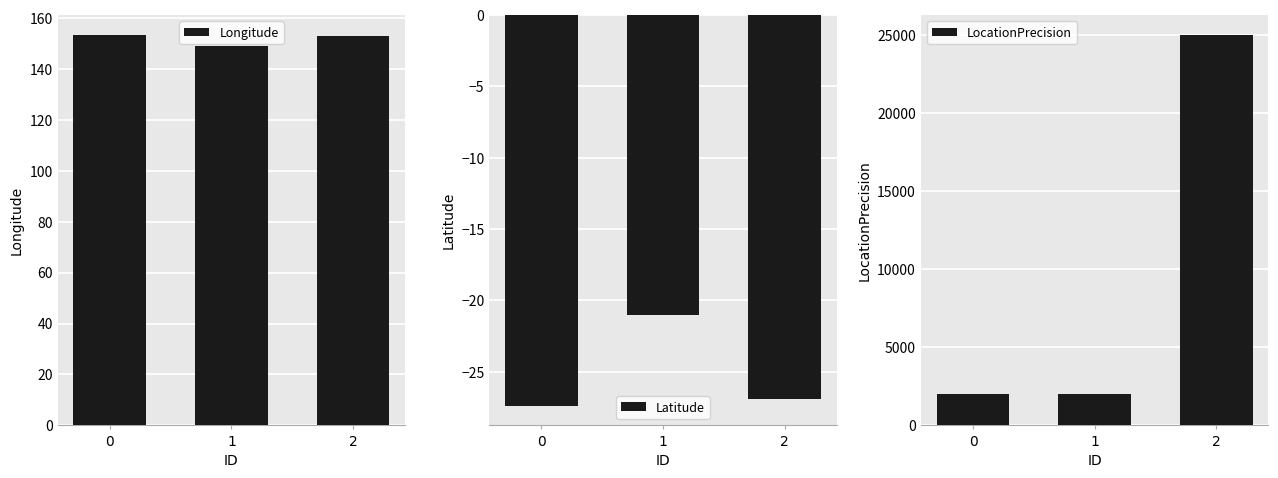

Which series has the widest spread of values?

LocationPrecision